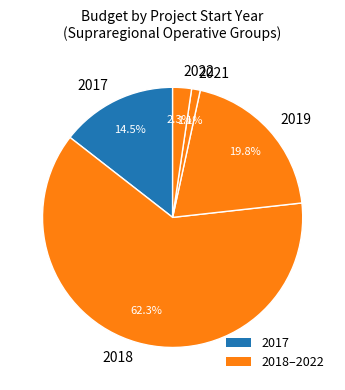

Is there any slice that represents more than half of the pie?

Yes